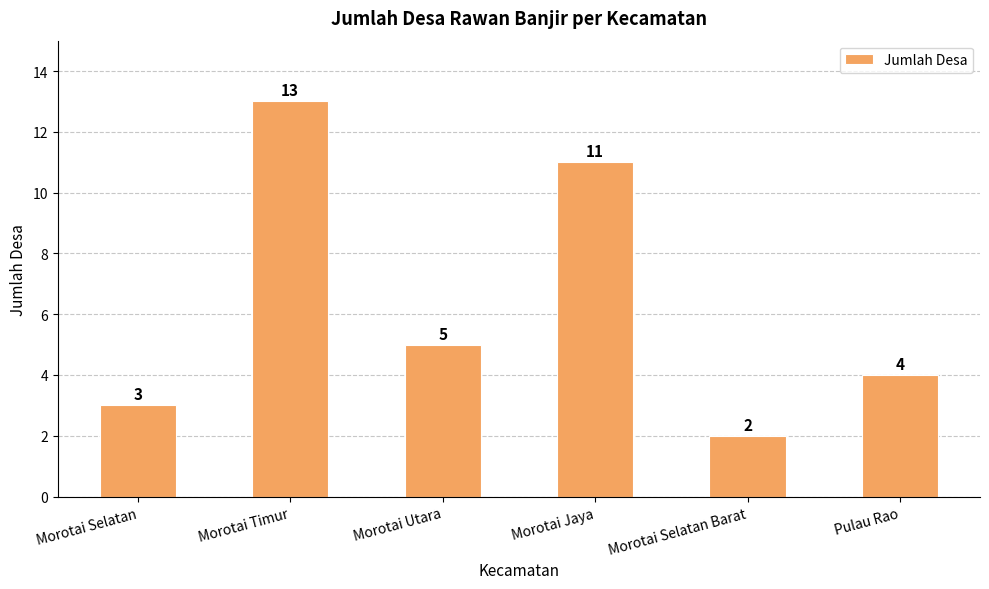

What is the change in value from Morotai Selatan to Morotai Timur?

+10